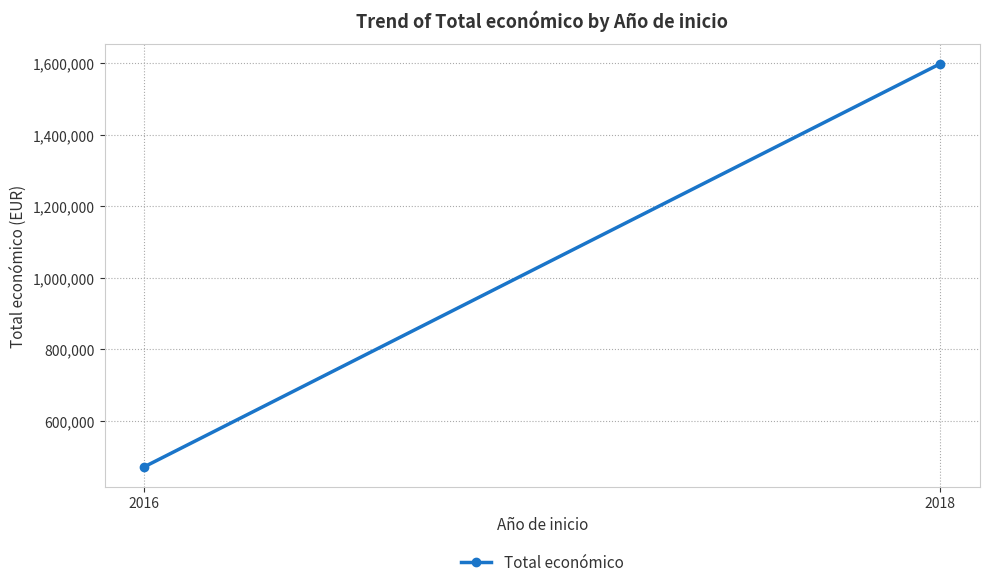

What is the value of the 2nd point from the left?

1598041